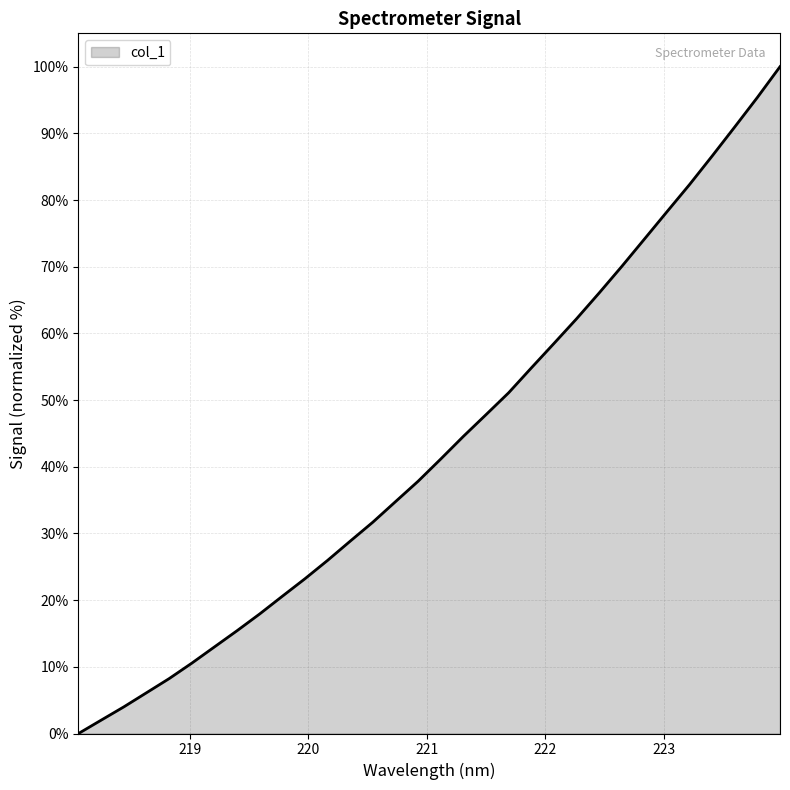

What is the difference between the maximum and minimum values?

100.0